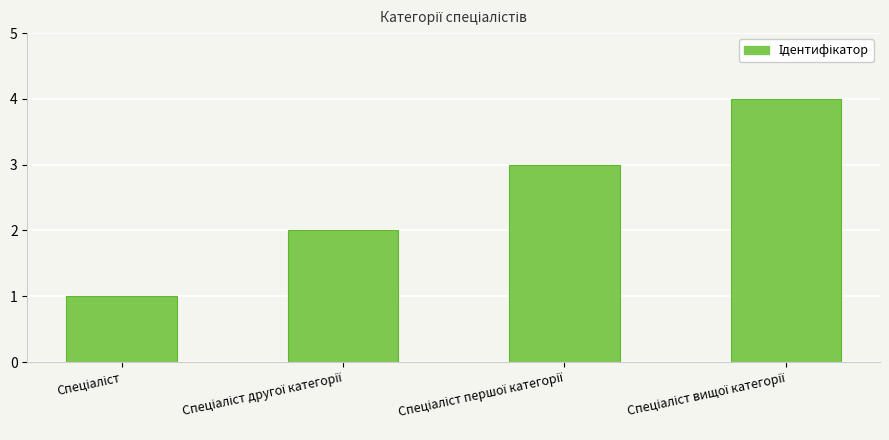

What is the maximum value shown in the chart?

4